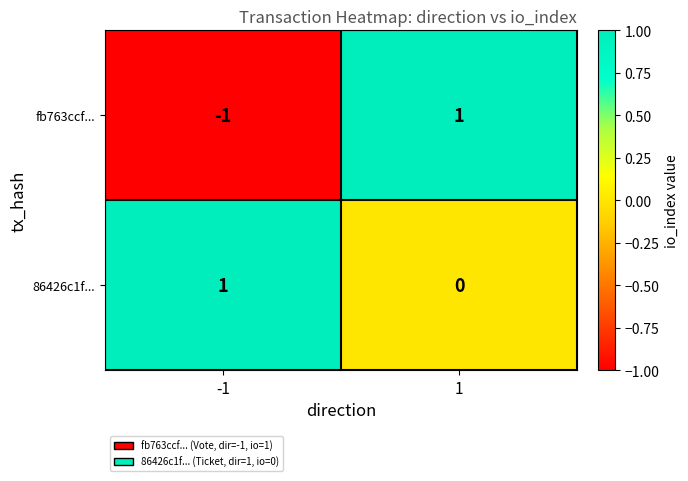

Which series has the largest range (max minus min)?

fb763ccf...